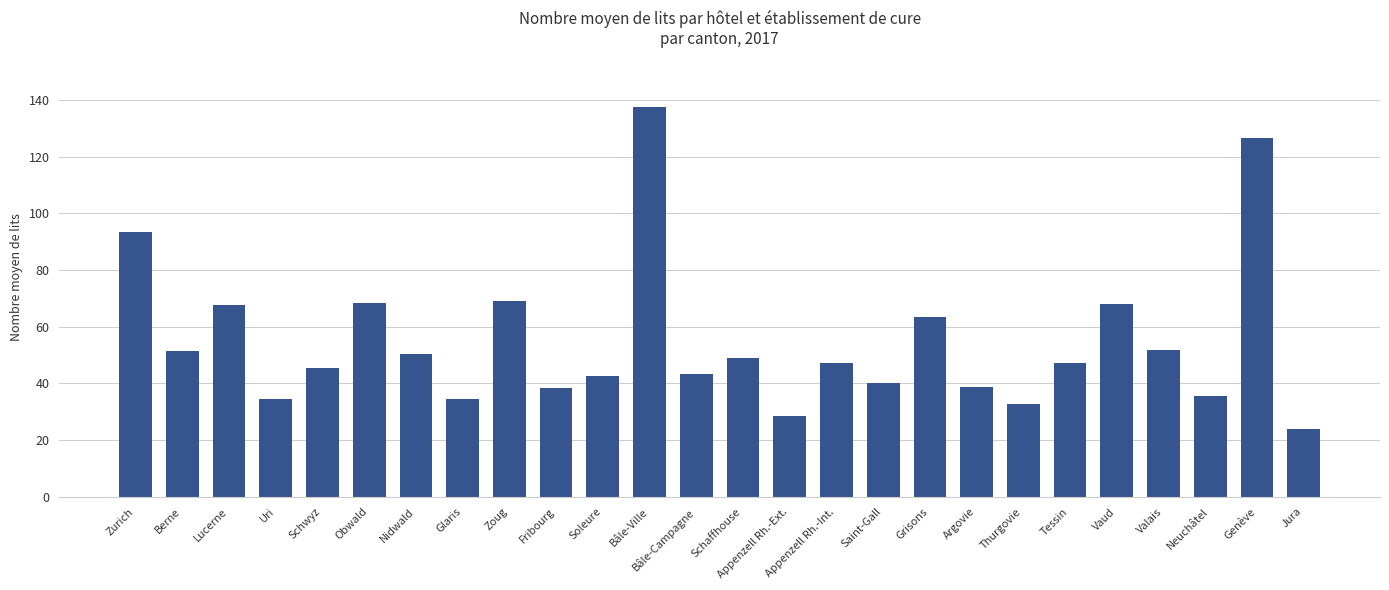

What is the change in value from Schwyz to Obwald?

+22.9